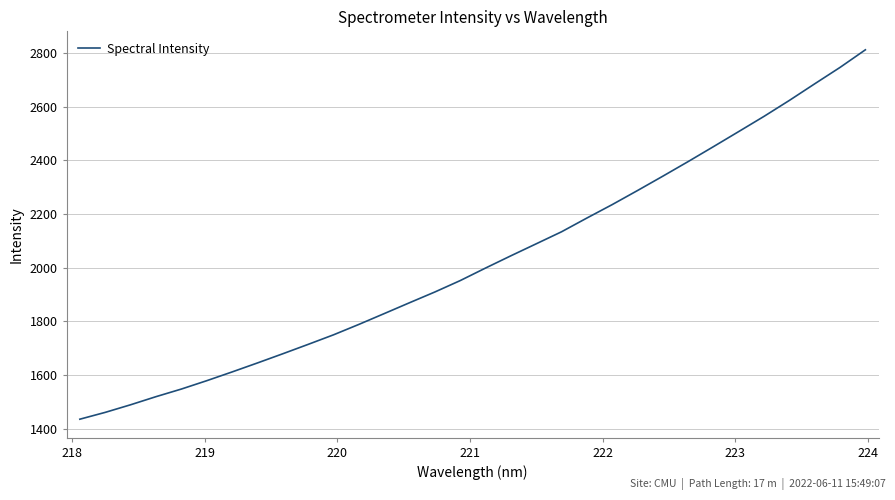

What is the difference between the maximum and minimum values?

1375.9